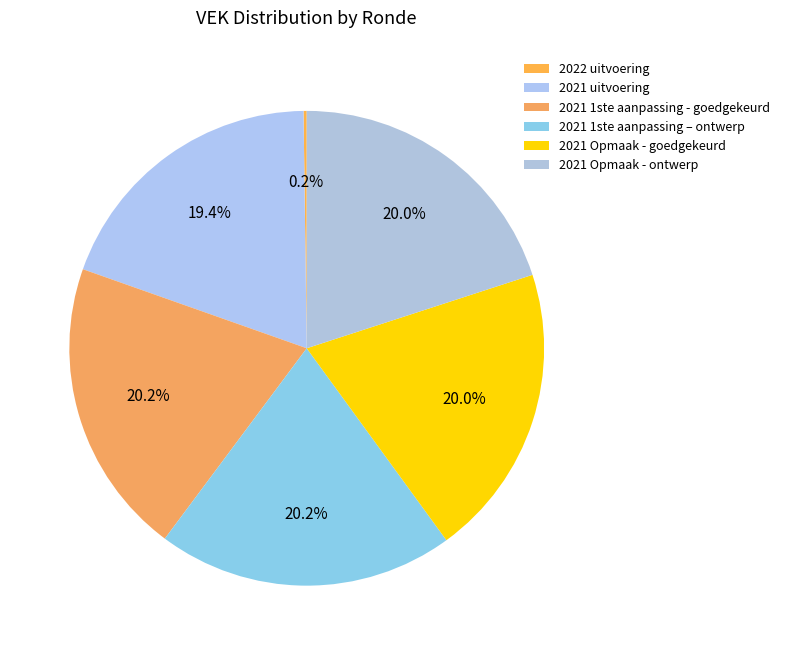

Is it true that 2022 uitvoering is 0% of the pie?

True